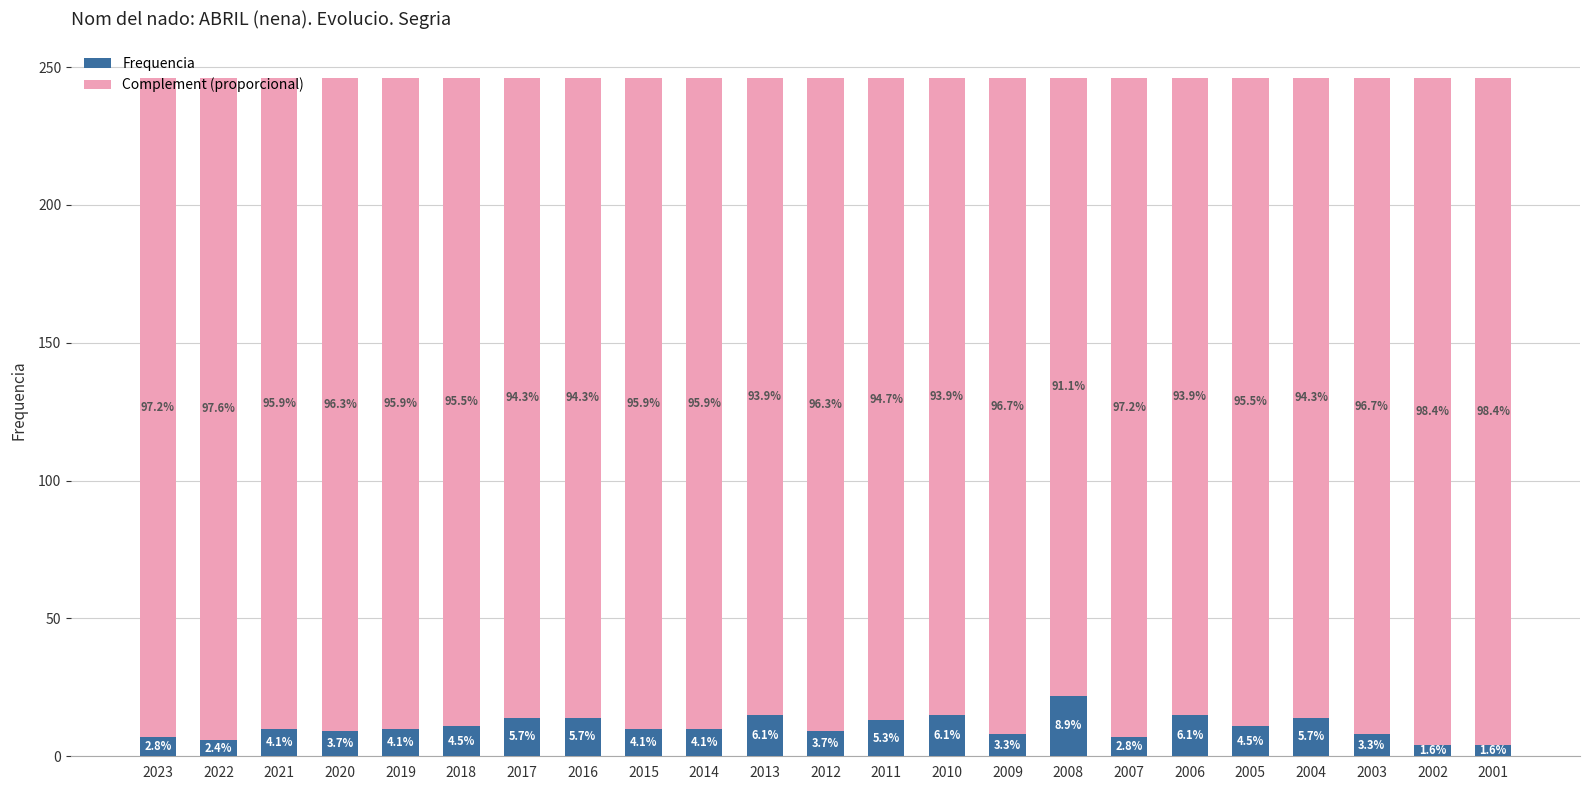

Rank the categories by Frequencia value from highest to lowest.

2008, 2013, 2010, 2006, 2017, 2016, 2004, 2011, 2018, 2005, 2021, 2019, 2015, 2014, 2020, 2012, 2009, 2003, 2023, 2007, 2022, 2002, 2001